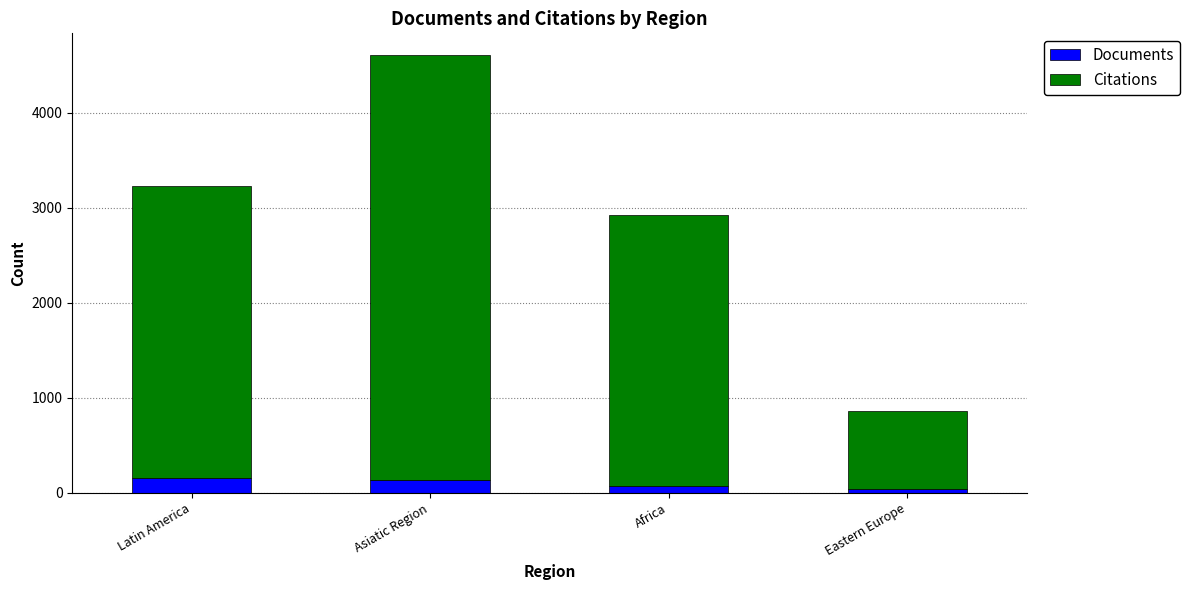

How many bars are there in total?

4